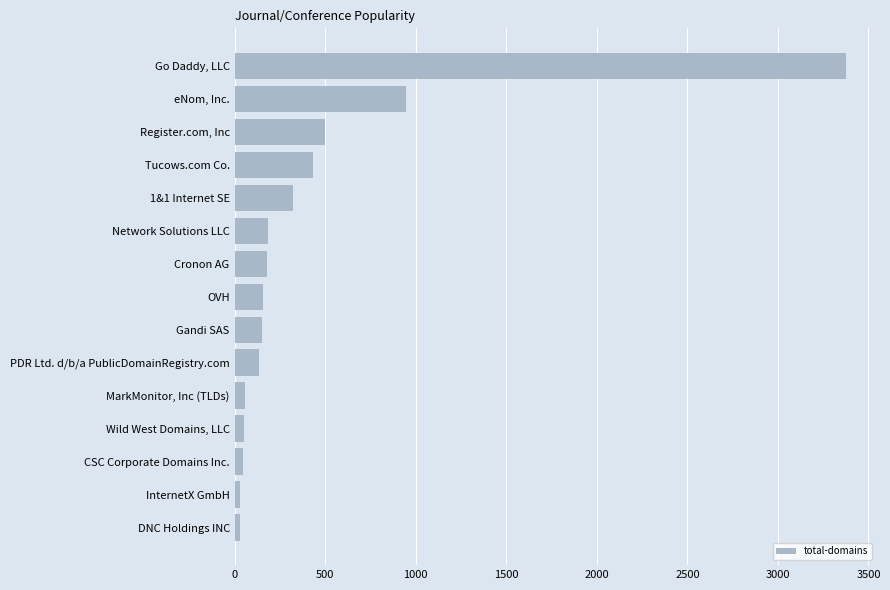

Approximately how many times larger is the value at Gandi SAS compared to Network Solutions LLC?

0.8